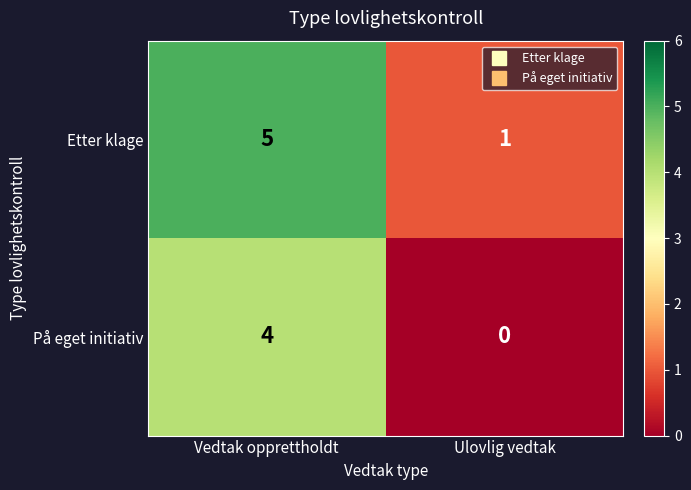

List the series in order of their overall mean, highest first.

Etter klage, På eget initiativ